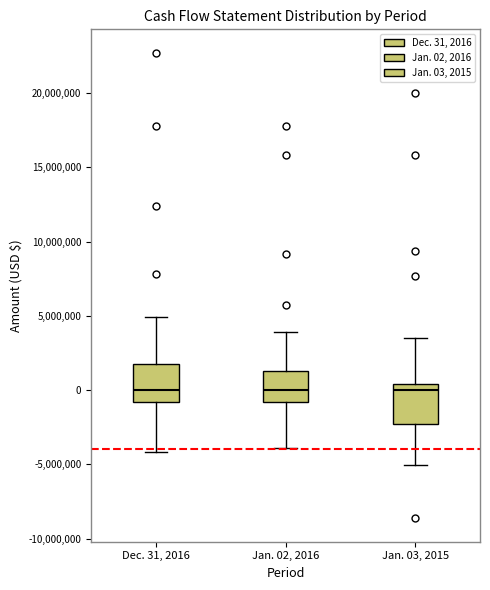

Where is the upper edge of the box for Jan. 02, 2016 on the y-axis? The values are not printed on the chart, so give them approximately, as read against the axis.

1500000